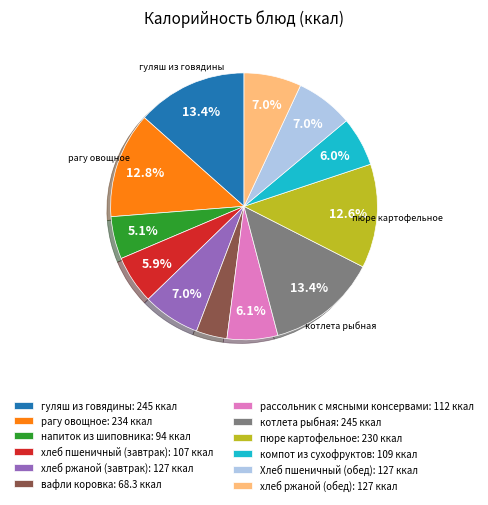

Is it true that котлета рыбная is 13% of the pie?

True